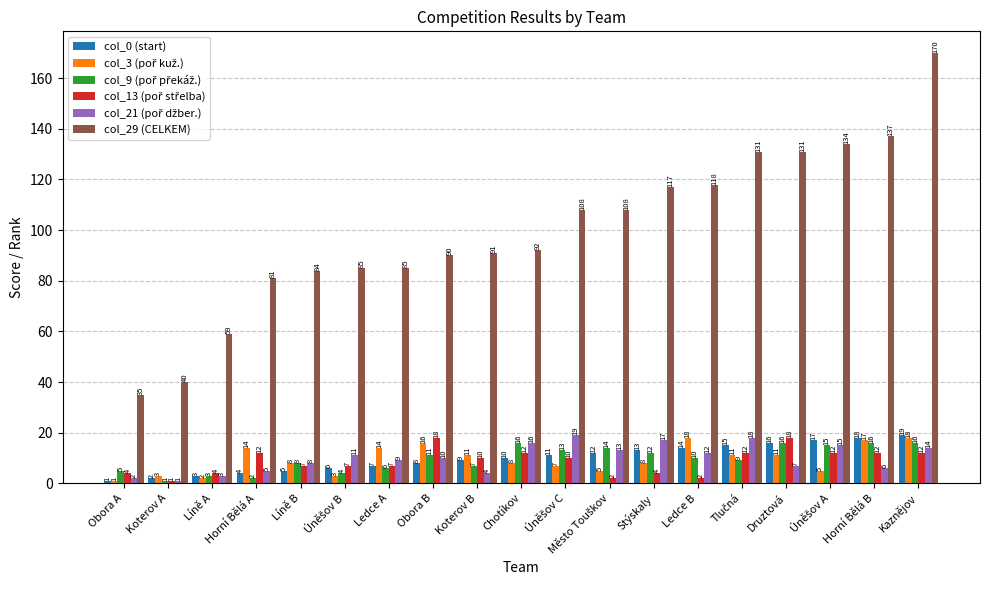

At which label does col_0 (start) reach its minimum?

Obora A